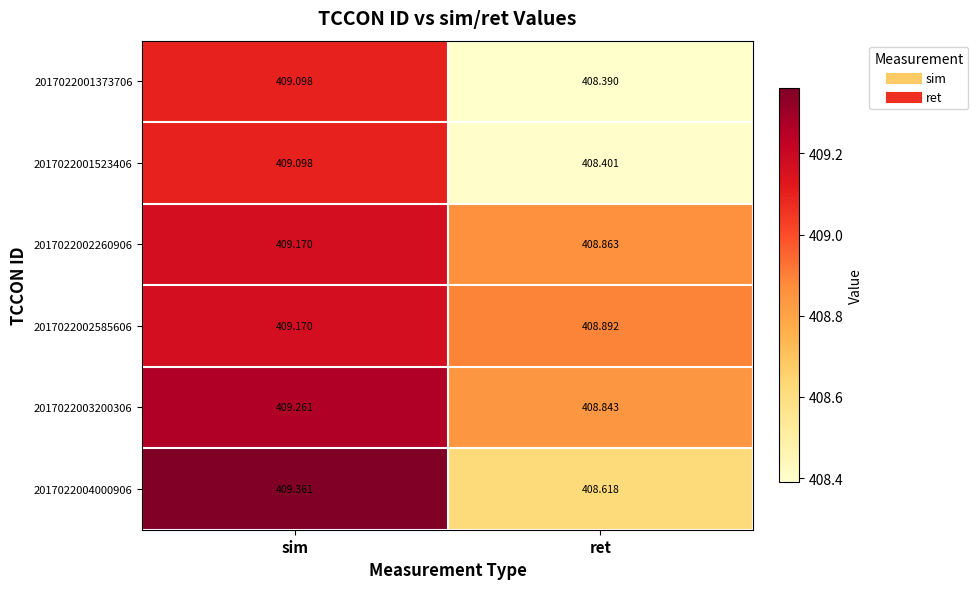

At which label is 2017022002260906 closest to 409?

ret